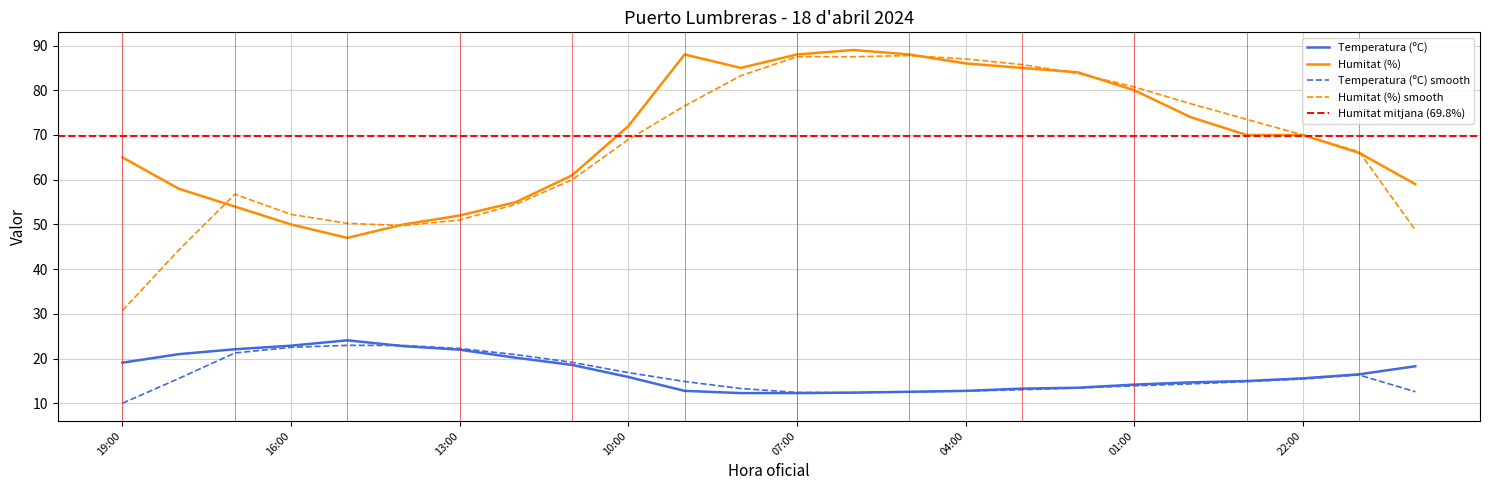

Read the Humitat (%) value at 22:00.

70.0